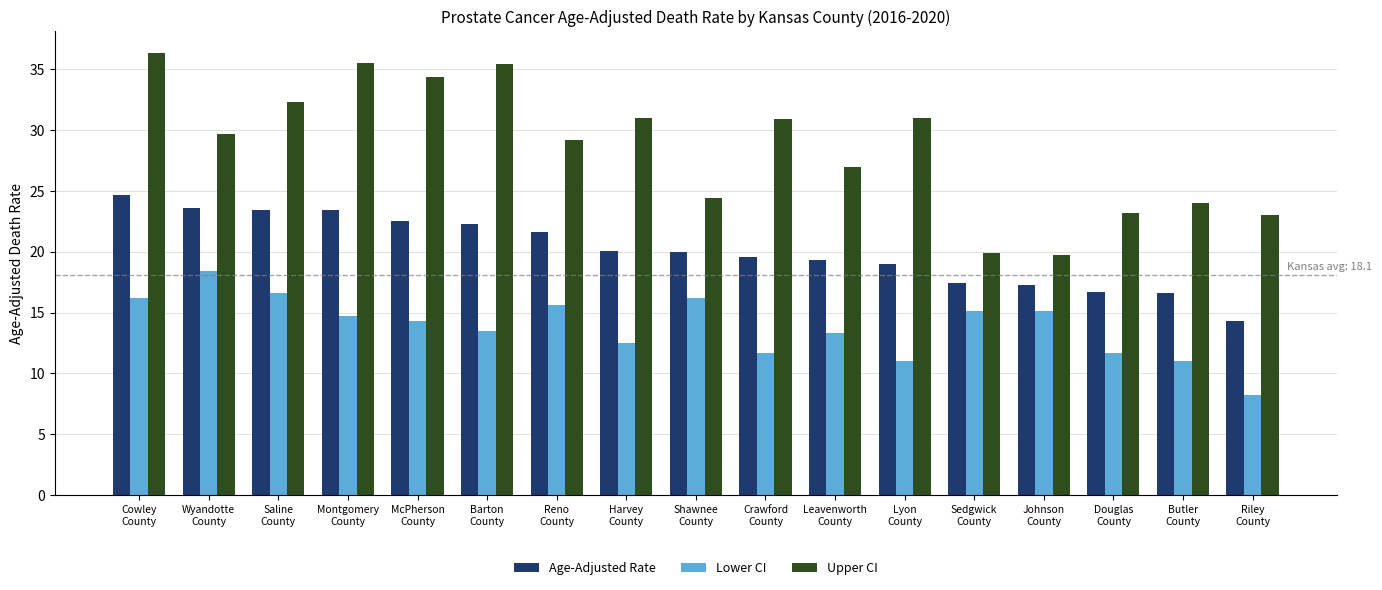

What is the average value of the Age-Adjusted Rate series?

20.1